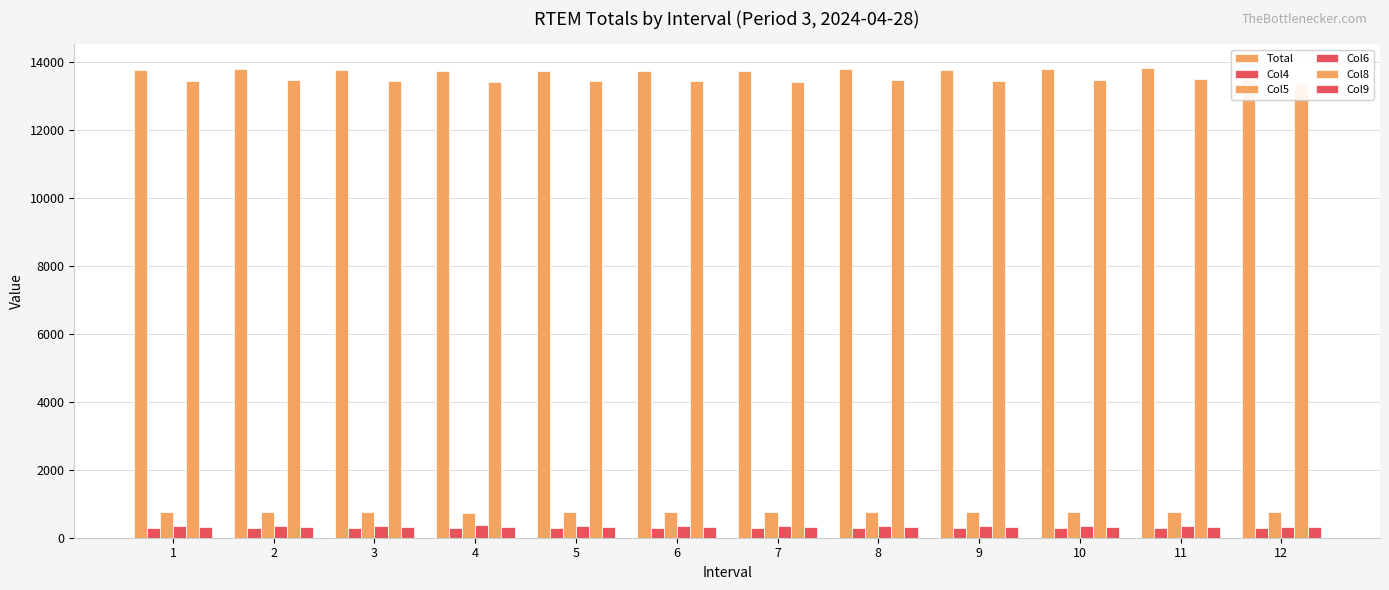

True or false: Total has a value of 13782.5 at 10.

True